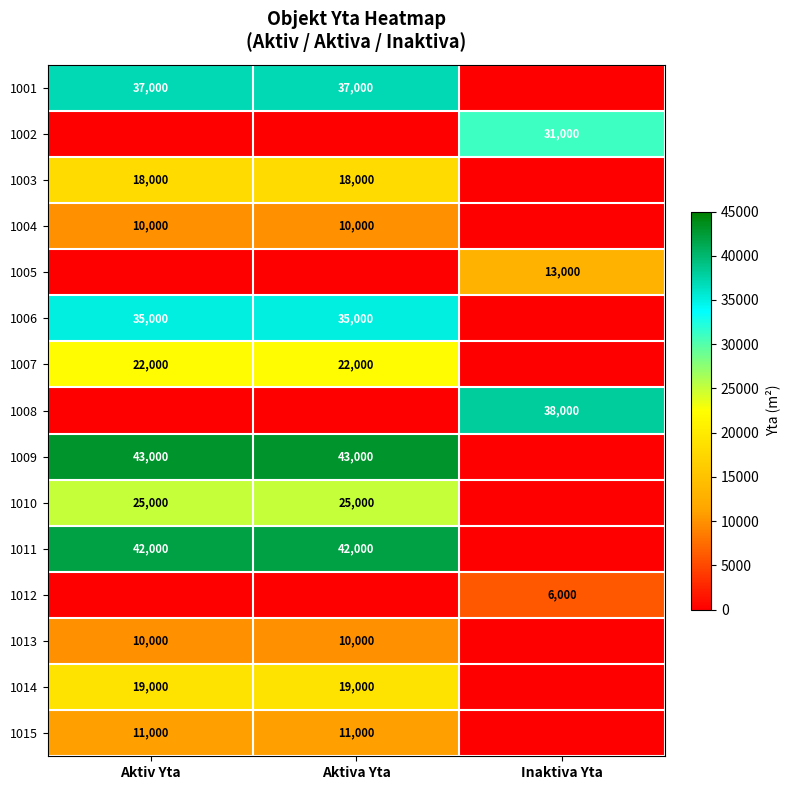

The value of 1006 at Aktiva Yta is 18835. True or false?

False